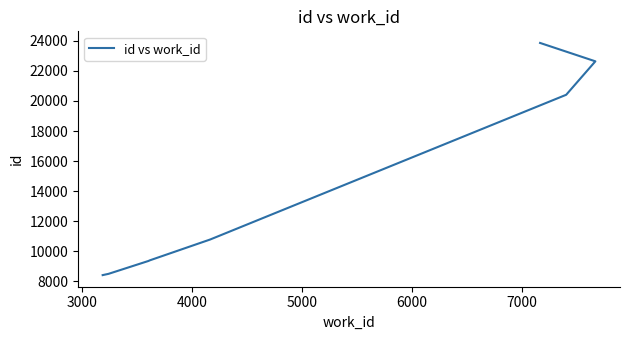

What is the average value?

13958